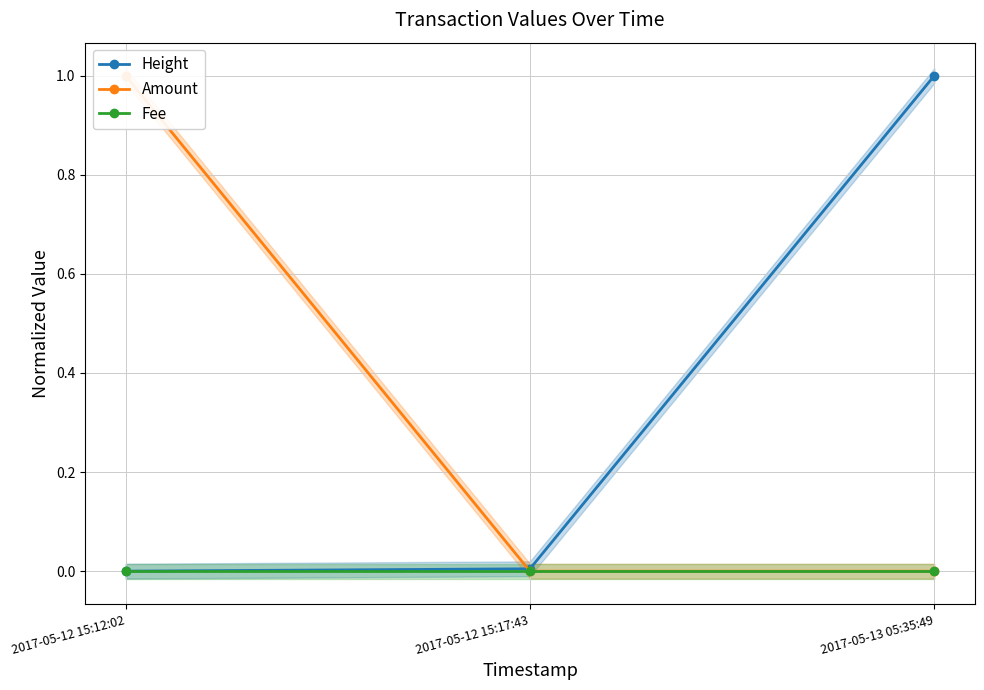

What is the difference between the maximum and minimum values in the Height series?

1.0